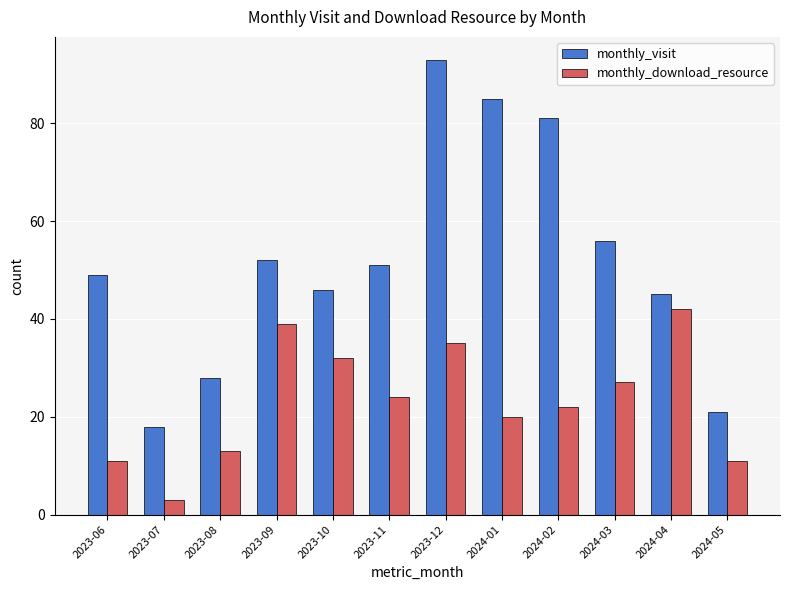

Is it true that monthly_visit equals 32 at 2023-07?

False